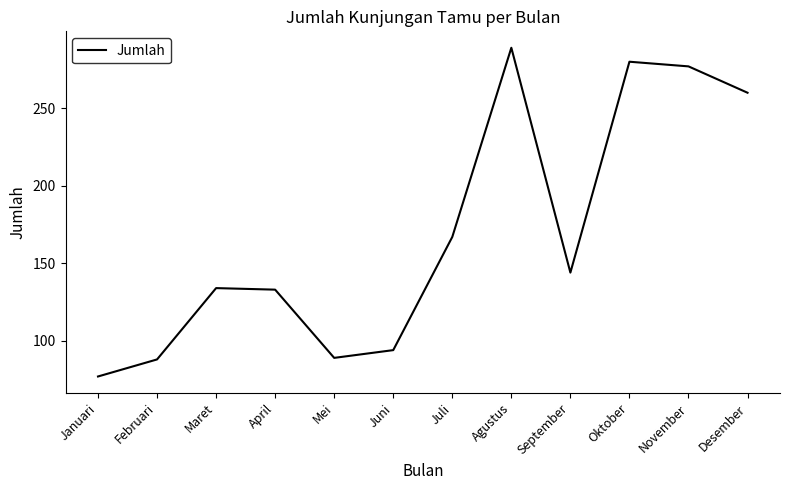

How many categories are shown in the chart?

12